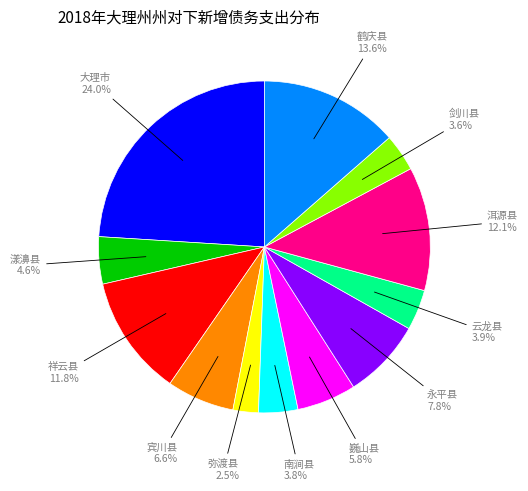

How many slices are in this pie chart?

12